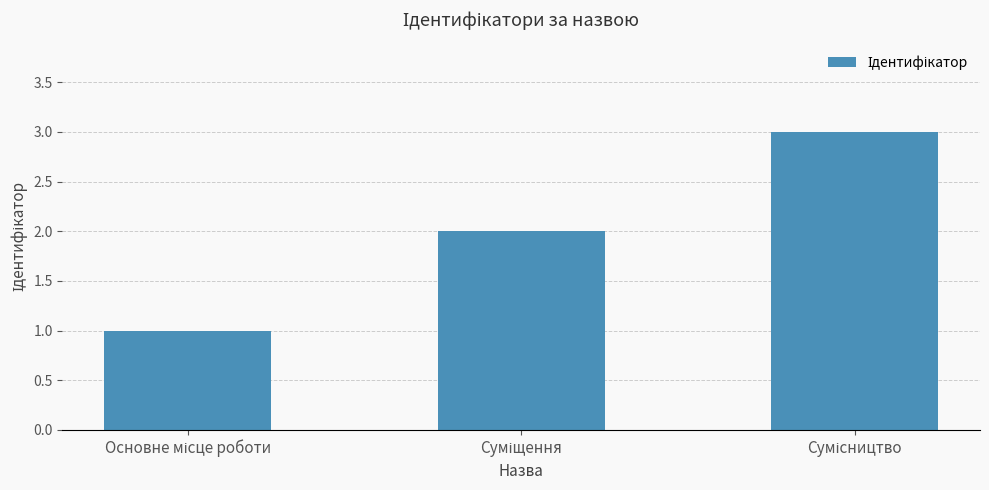

How many data points does each series have?

3